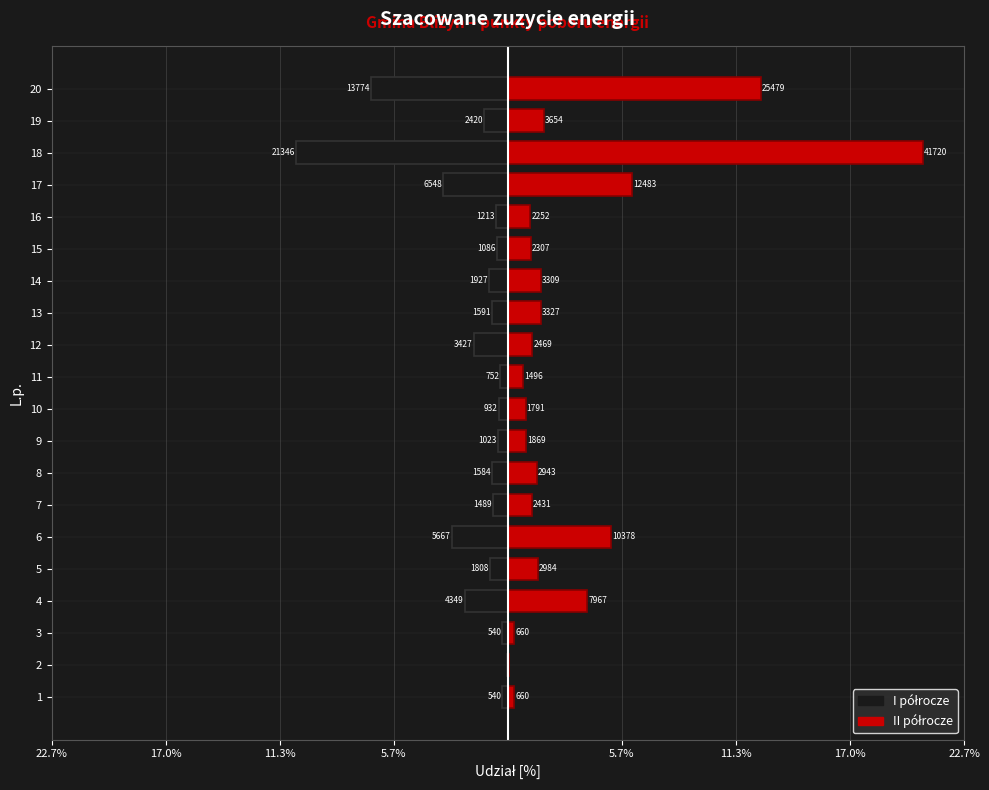

At how many categories does at least one series exceed 17?

1